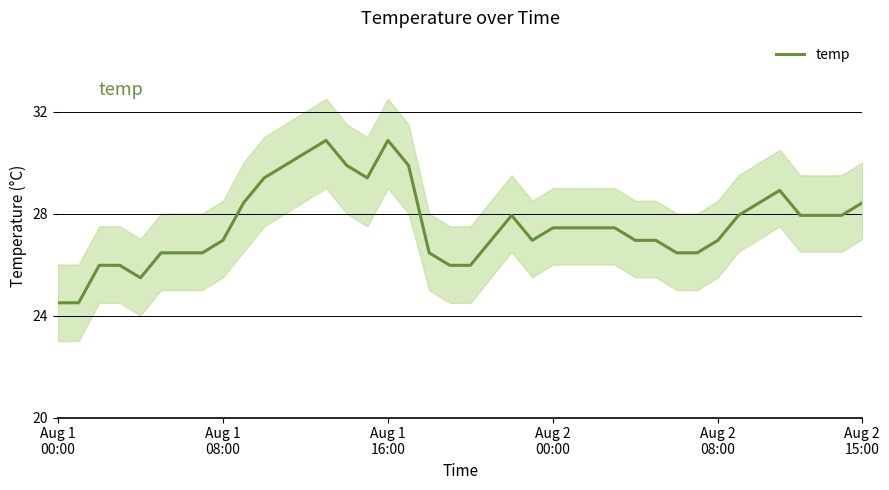

Read the value at Aug 1 16:00.

30.9